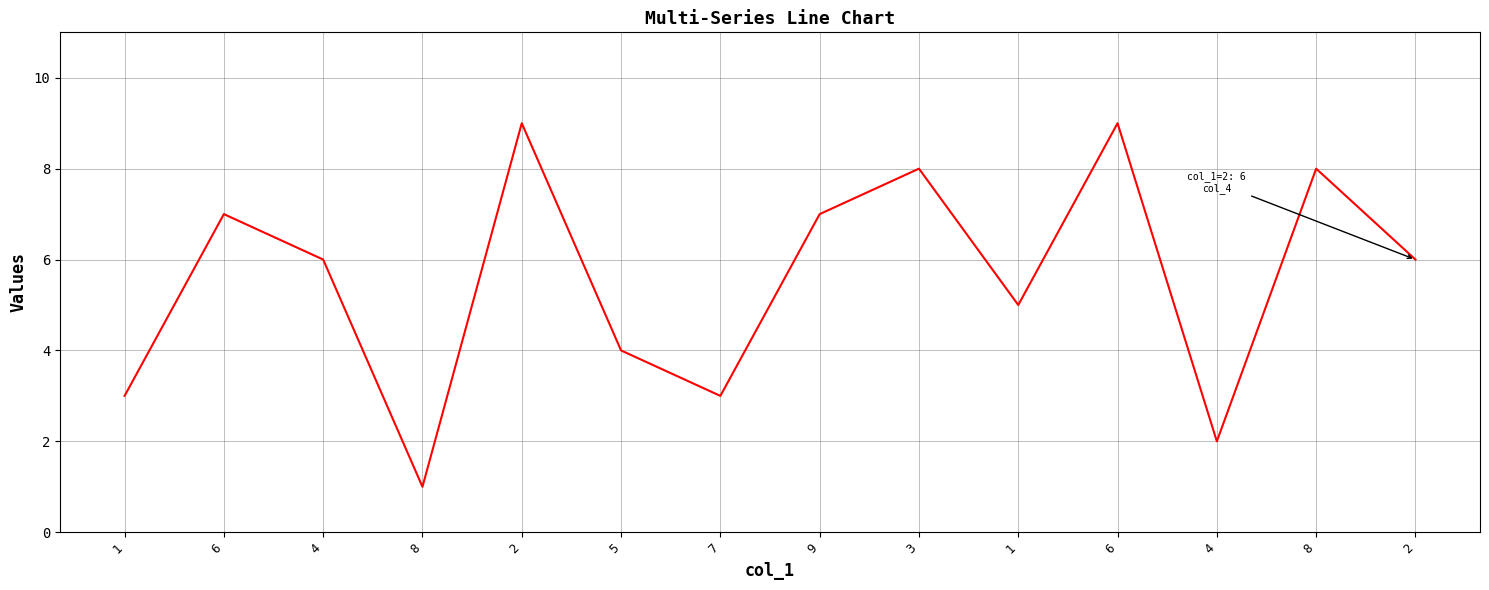

Reading right to left, what are all the values shown in this chart?

2=6	8=8	4=2	6=9	1=5	3=8	9=7	7=3	5=4	2=9	8=1	4=6	6=7	1=3